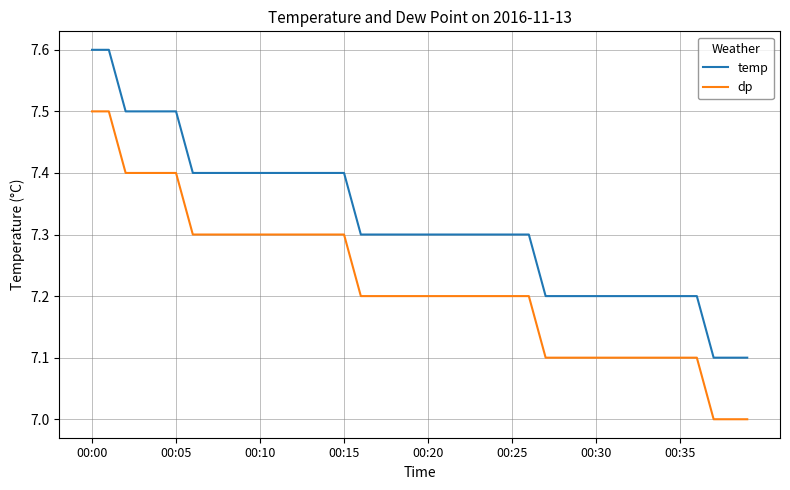

Which series has the largest total across all categories?

temp